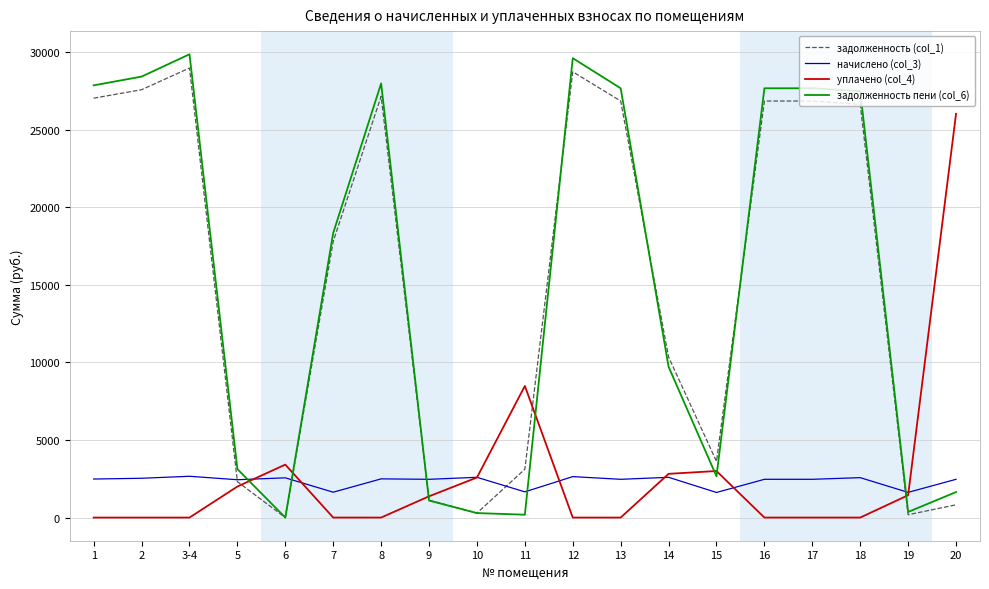

Is the value of начислено (col_3) at 13 greater than the value of уплачено (col_4) at 20?

No